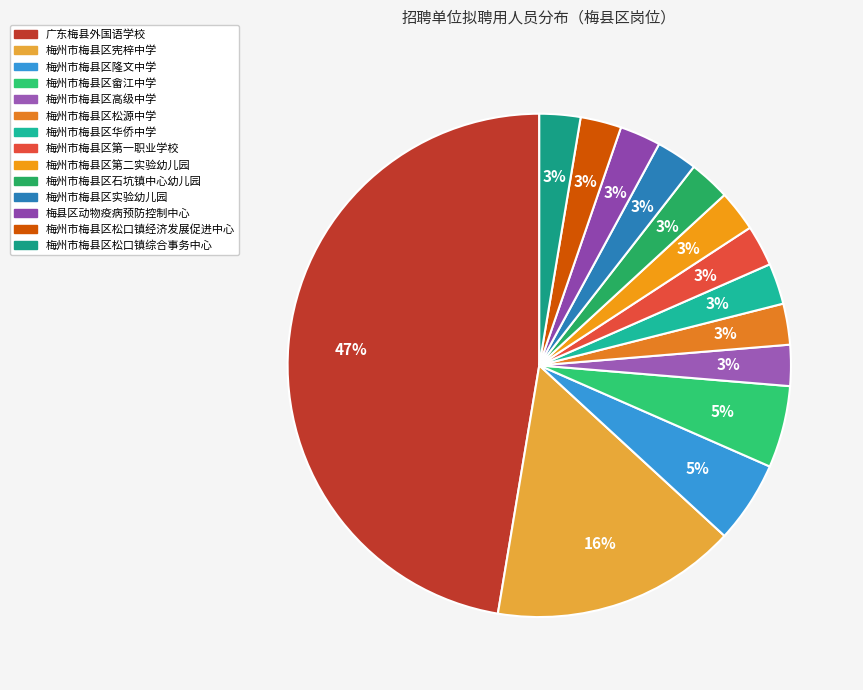

How many segments does this pie chart have?

14